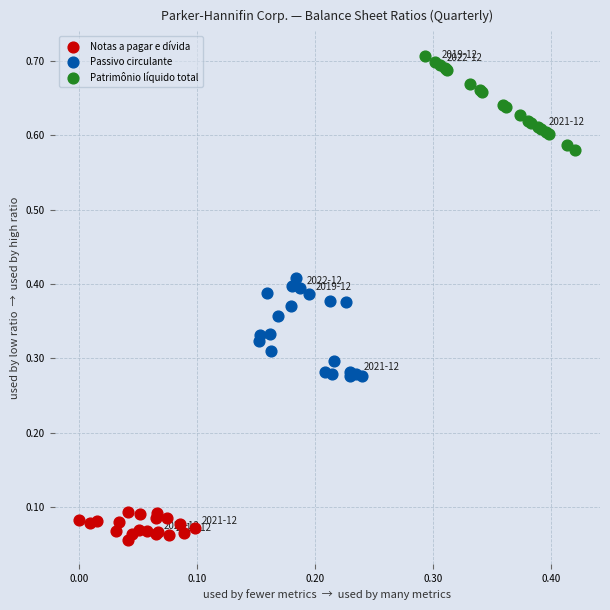

Which series contains the lowest Y value?

Notas a pagar e dívida